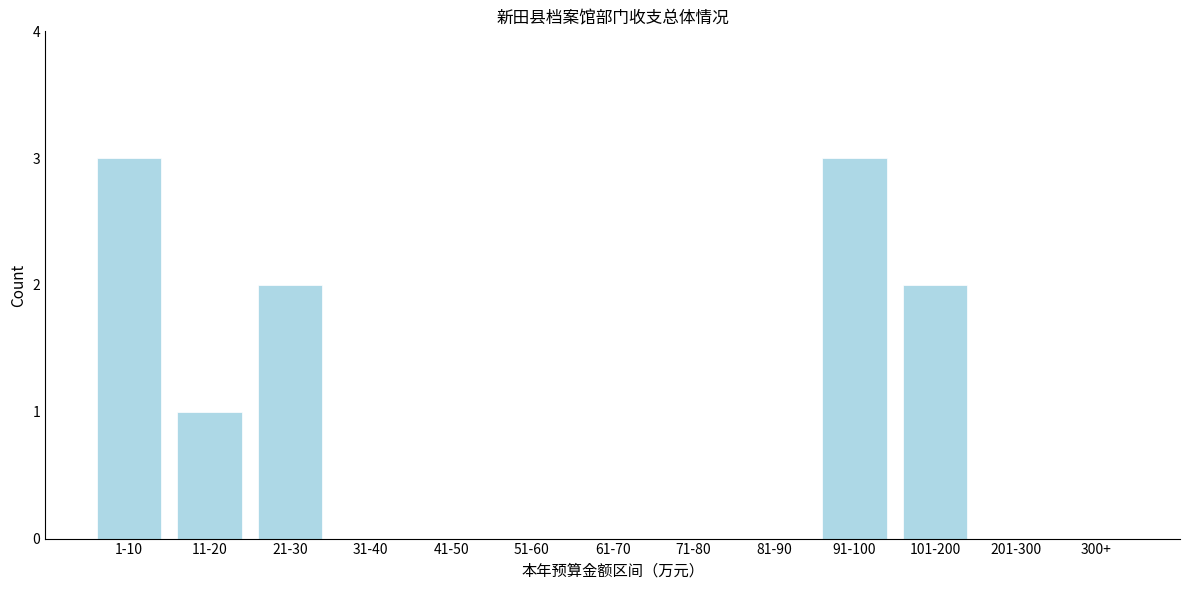

Reading right to left, list all the values displayed in this chart.

300+=0	201-300=0	101-200=2	91-100=3	81-90=0	71-80=0	61-70=0	51-60=0	41-50=0	31-40=0	21-30=2	11-20=1	1-10=3